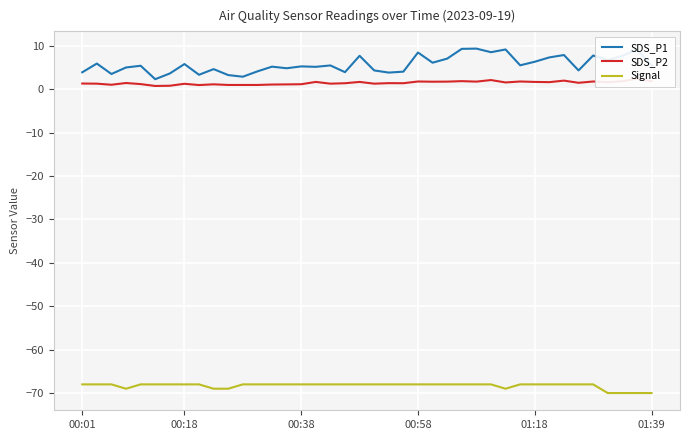

Count the number of data series in this chart.

3